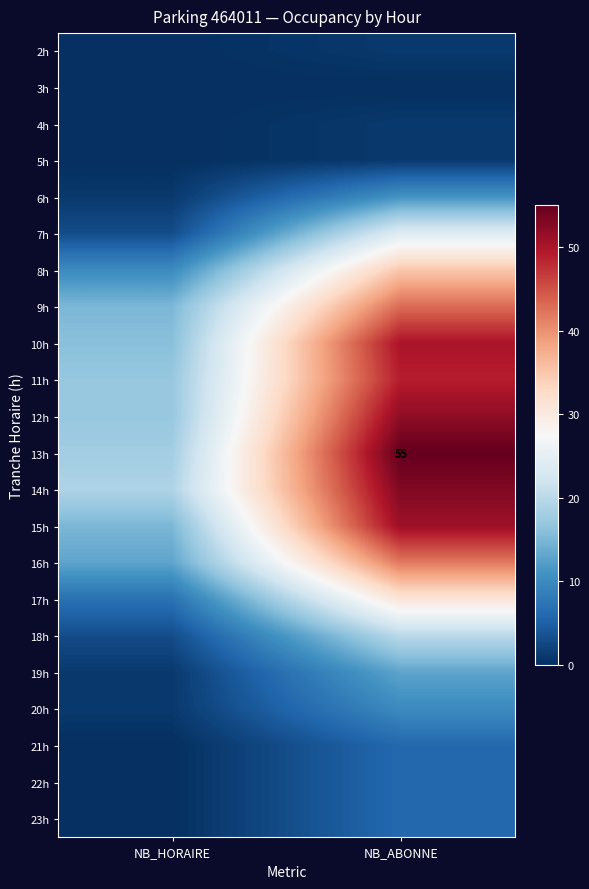

The 18h series shows 13 at NB_ABONNE. True or false?

False